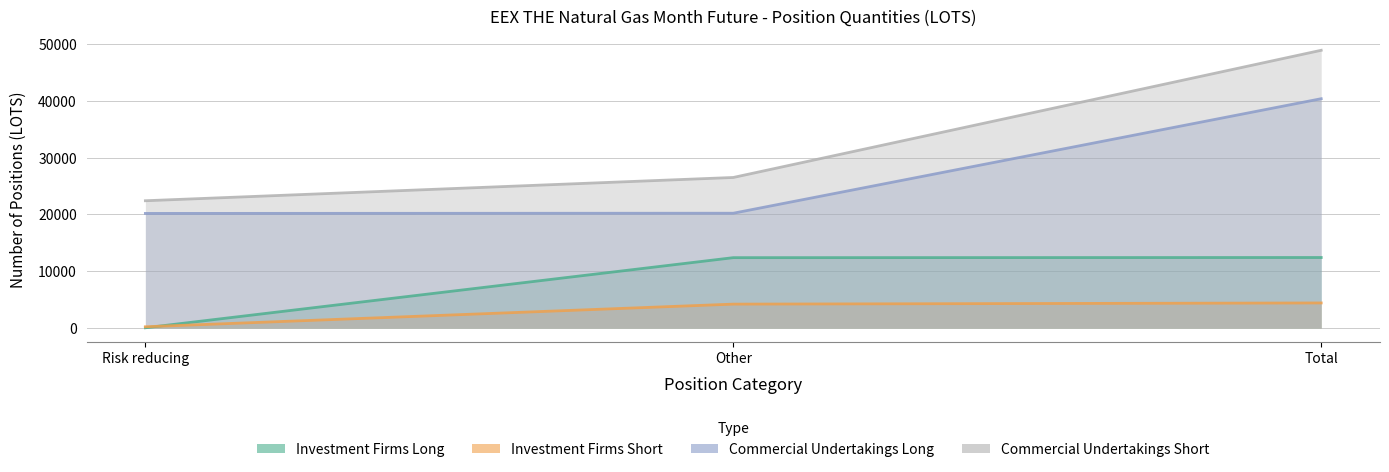

What is the value of the Investment Firms Short point at the 1st from the left?

207